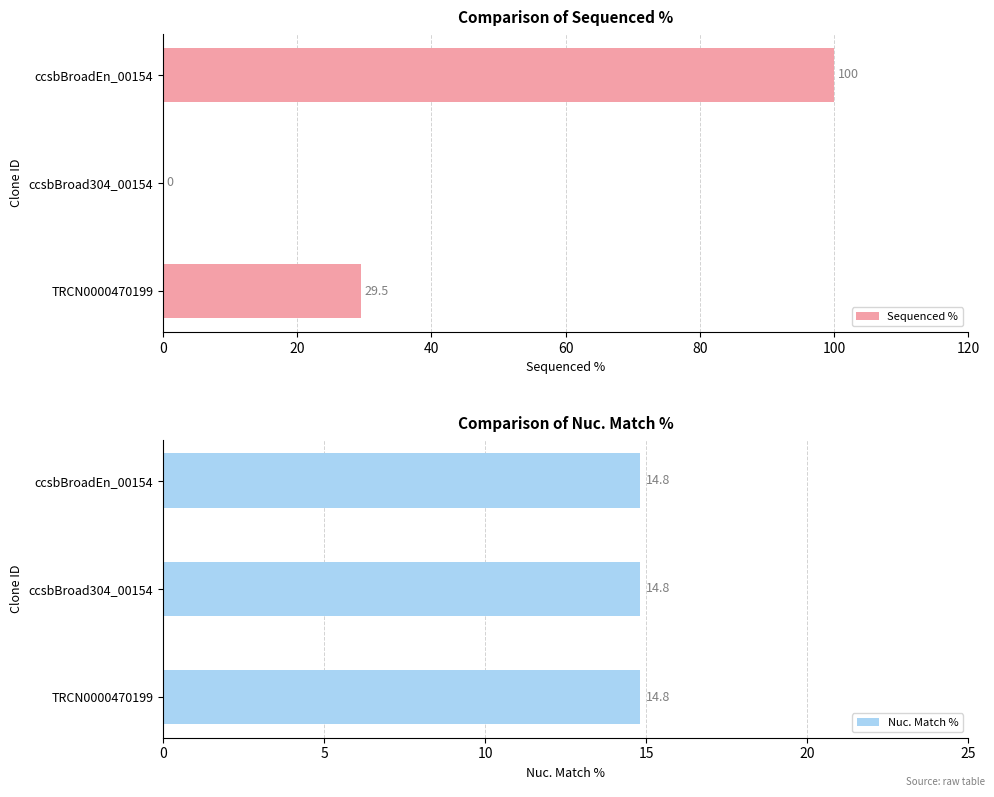

List the series in order of their overall mean, lowest first.

Nuc. Match %, Sequenced %